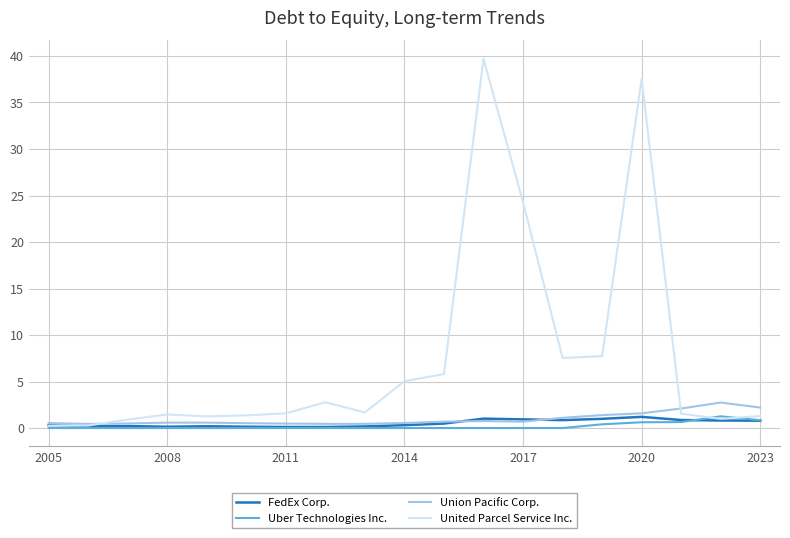

How many distinct data groups are displayed?

4